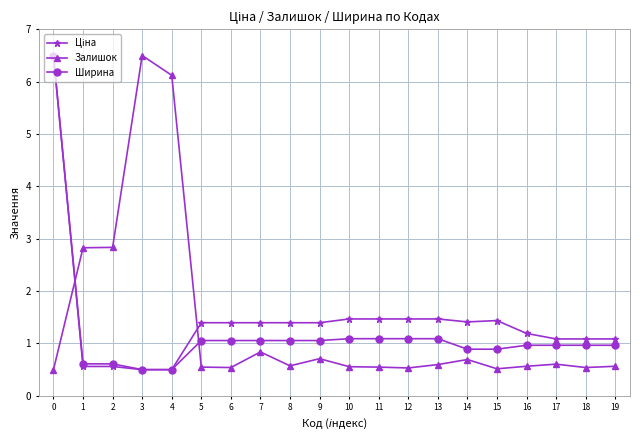

What is the minimum value shown in the chart?

0.5